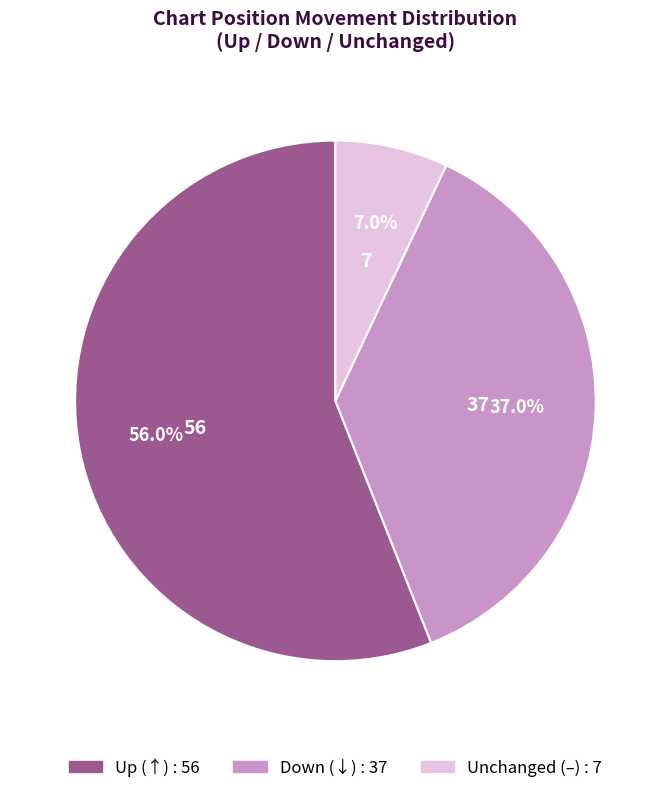

Does any single category account for the majority?

Yes